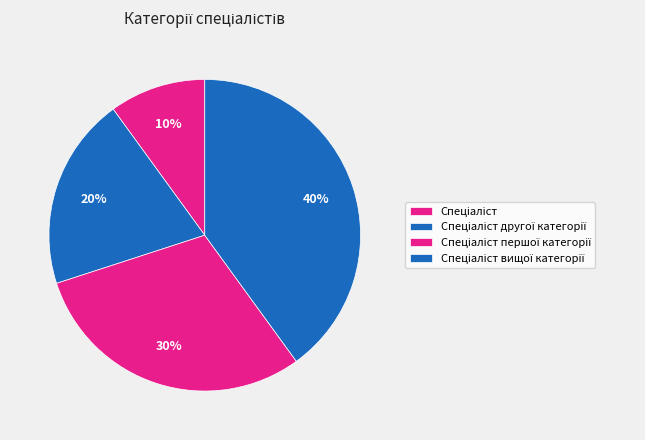

To the nearest percent, what is the combined percentage of Спеціаліст другої категорії and Спеціаліст?

30%